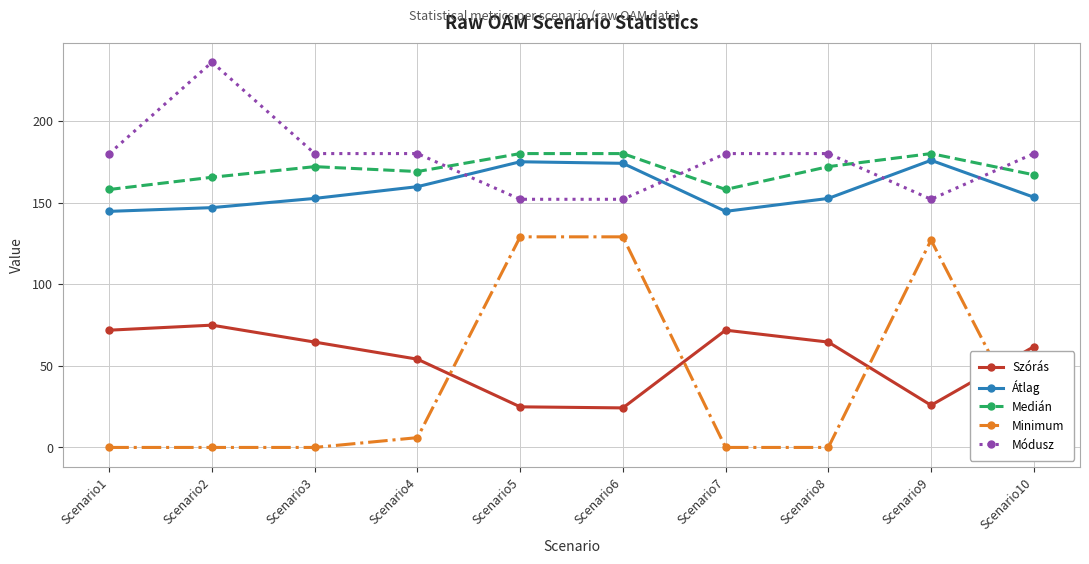

Does the chart have visible grid lines?

Yes